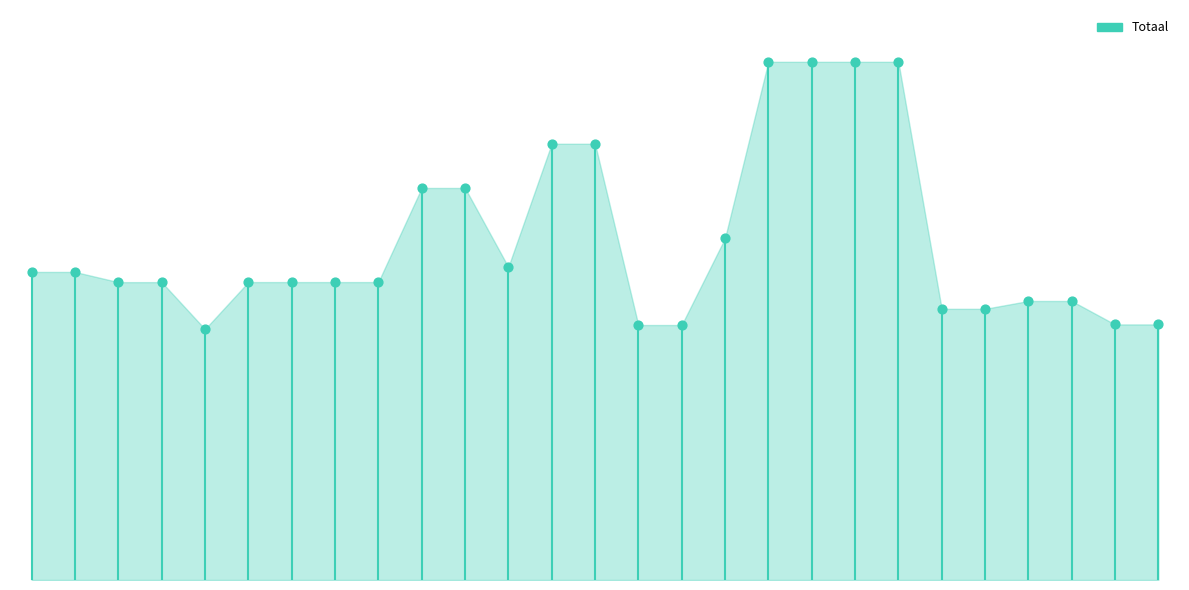

Approximately how many times larger is the value at 2020 Opmaak - goedgekeurd compared to 2021 uitvoering?

0.9